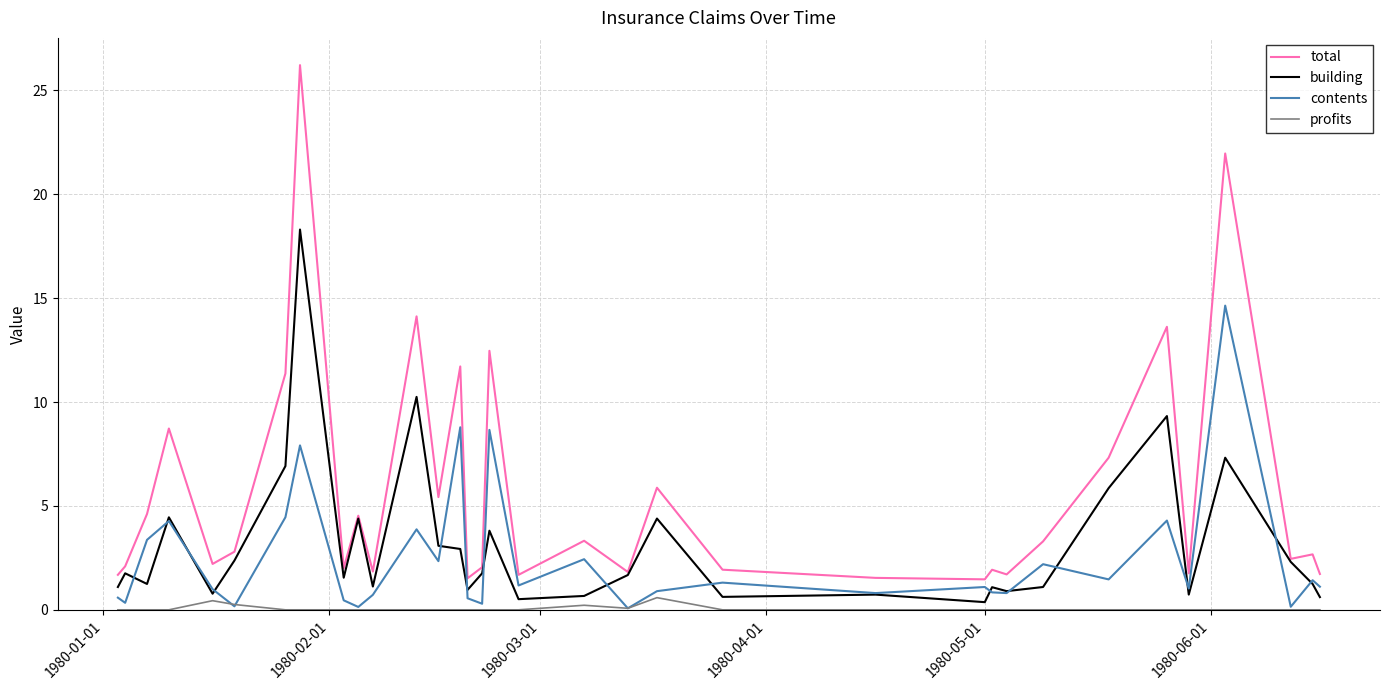

True or false: contents and total intersect in this chart.

False